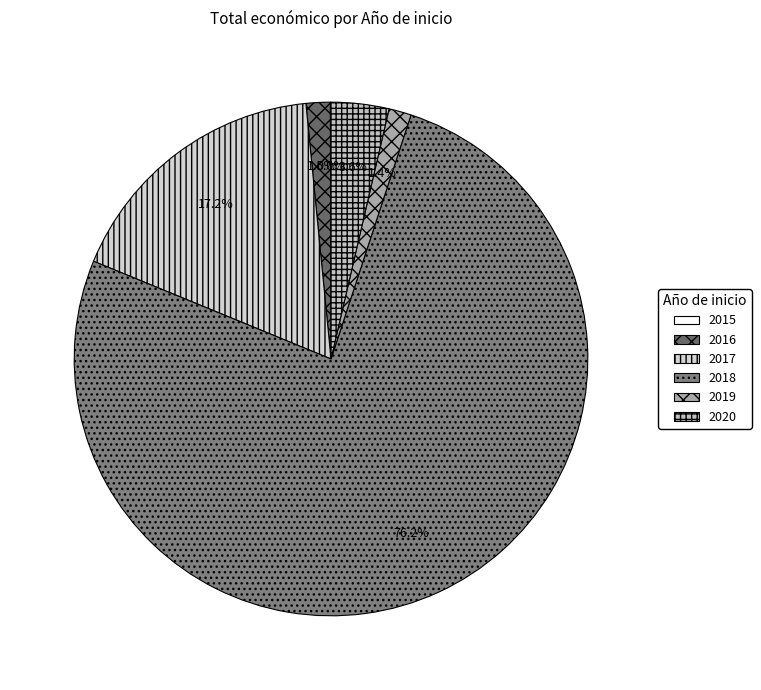

Does any single category account for the majority?

Yes